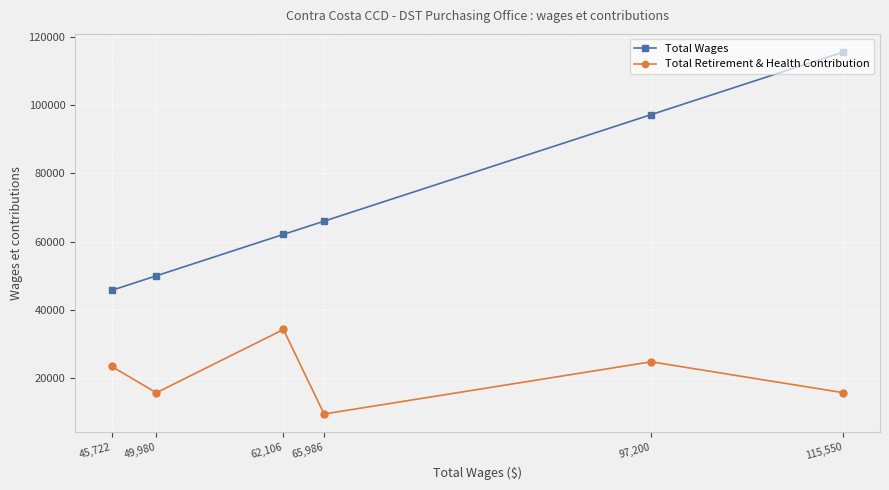

What is the difference between the second highest and second lowest values in the Total Wages series?

47220